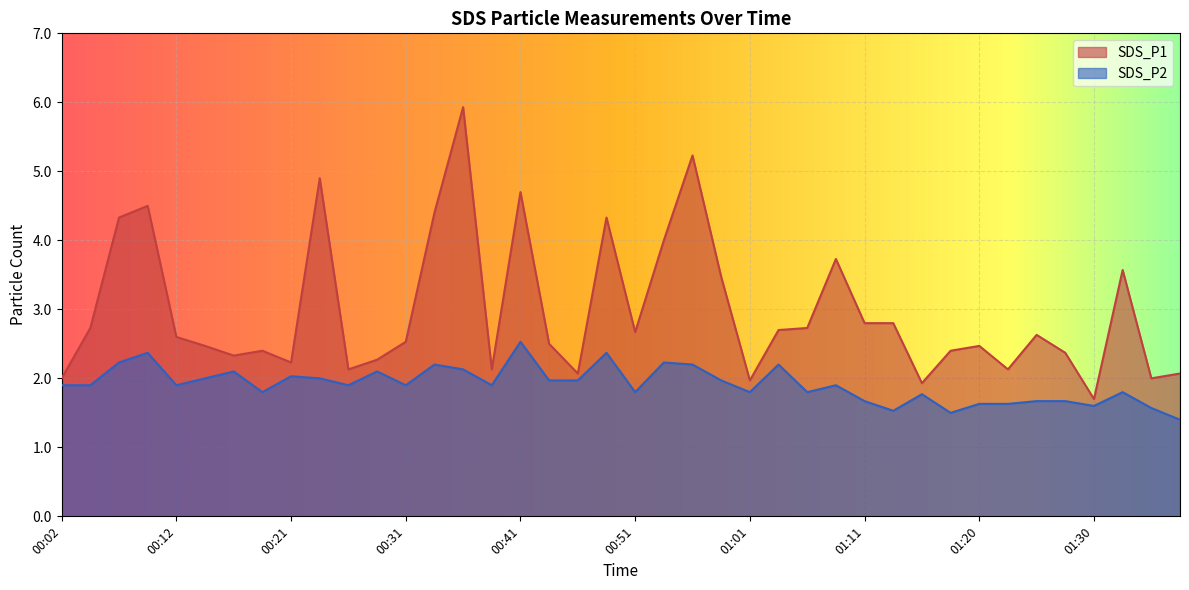

What is the value of the SDS_P2 point at the 24th from the left?

2.0